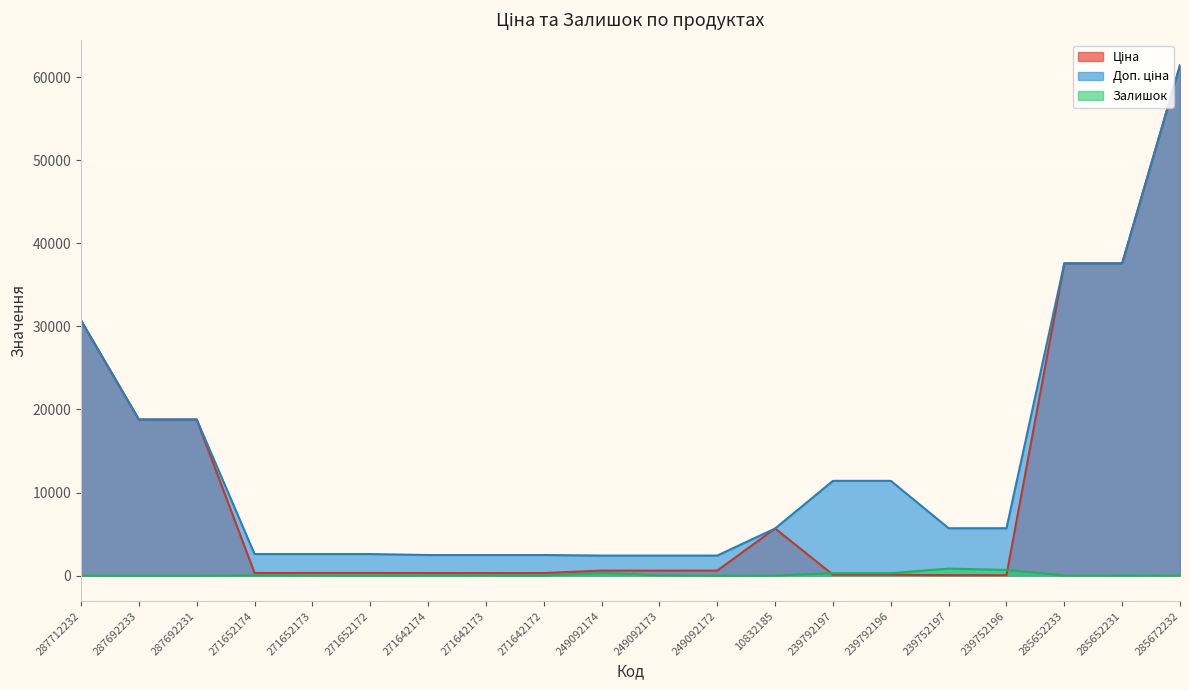

Which series changed the most between 249092173 and 239792197?

Доп. ціна